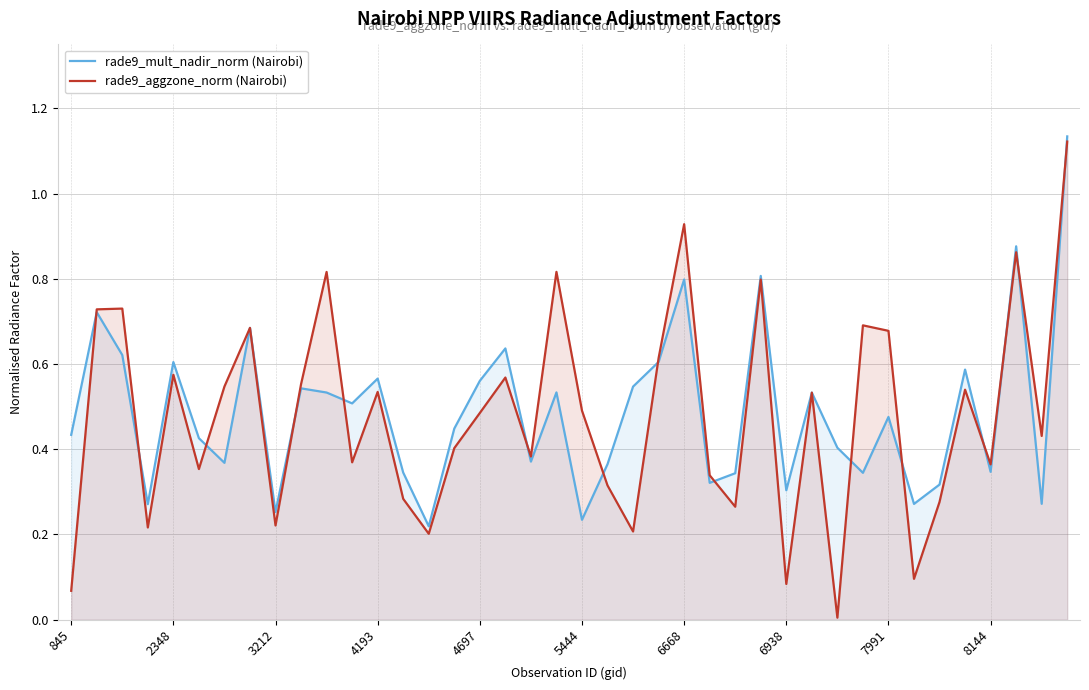

How many lines are shown in the chart?

2